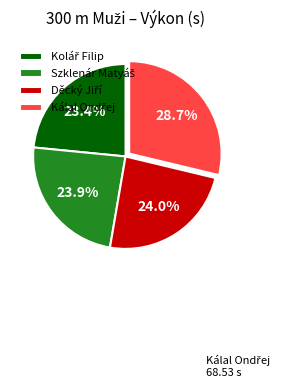

Is there any slice that represents more than half of the pie?

No